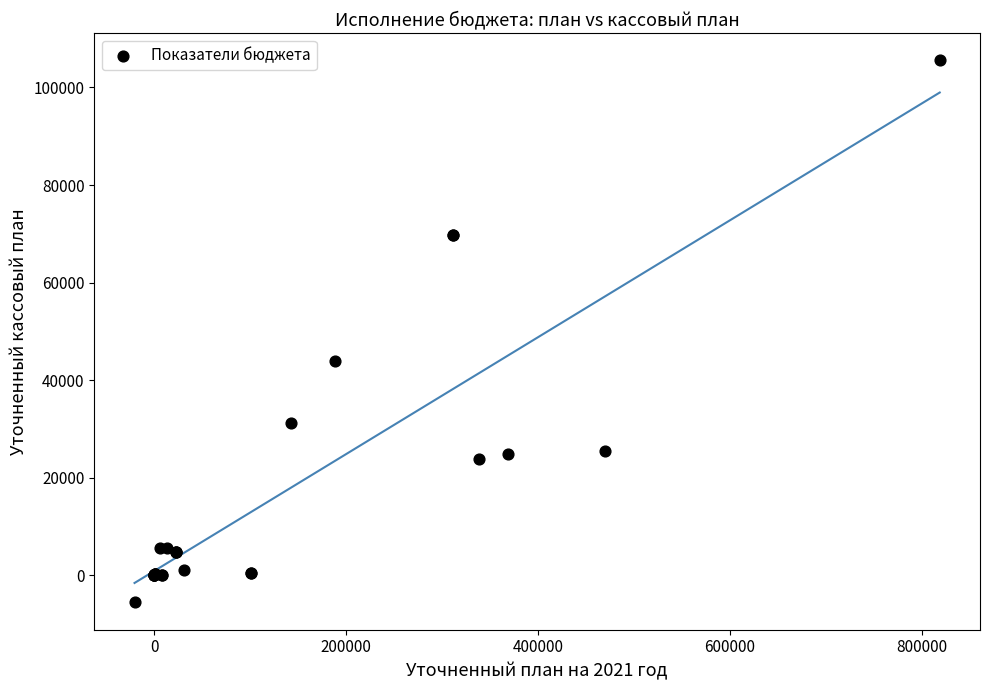

What Y value in the scatter plot is closest to 49987?

43826